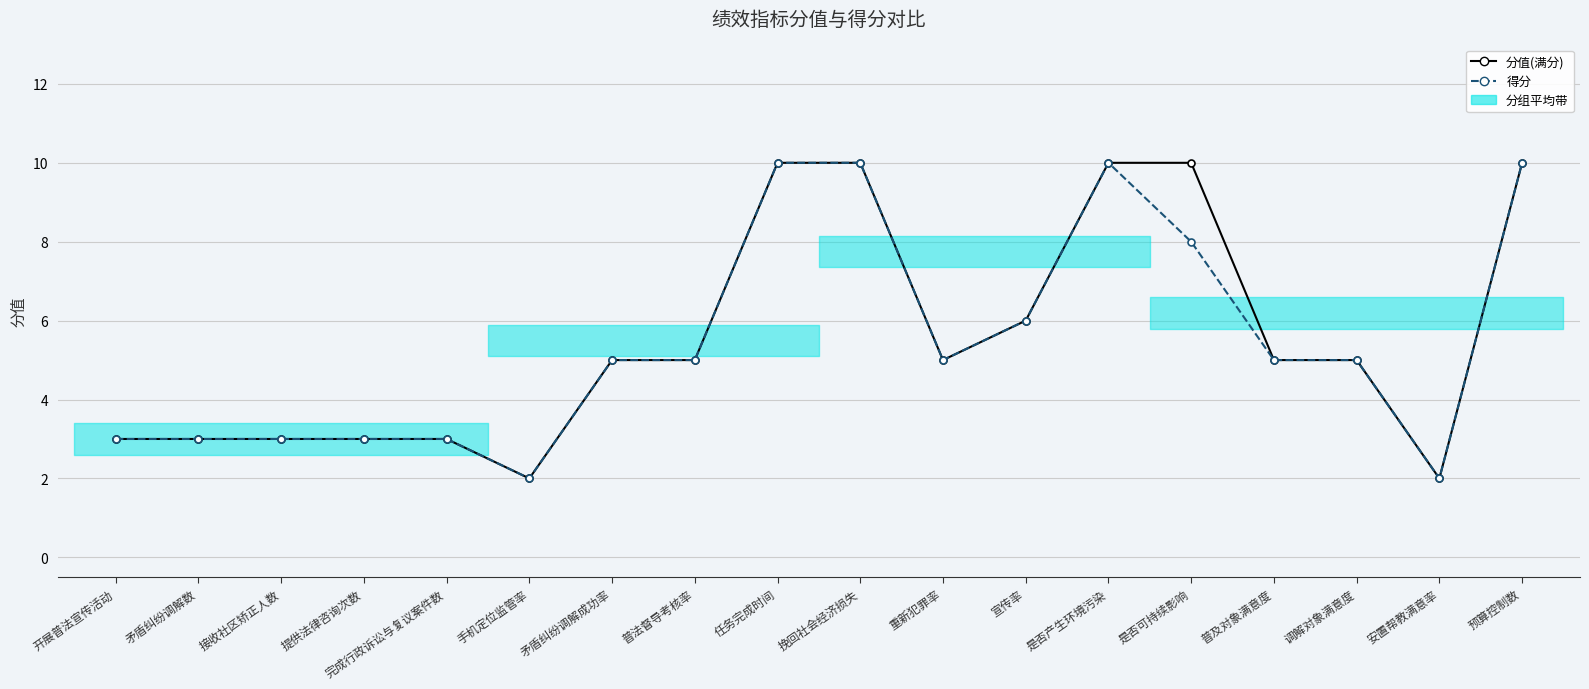

Does the chart display data point markers on the line(s)?

Yes